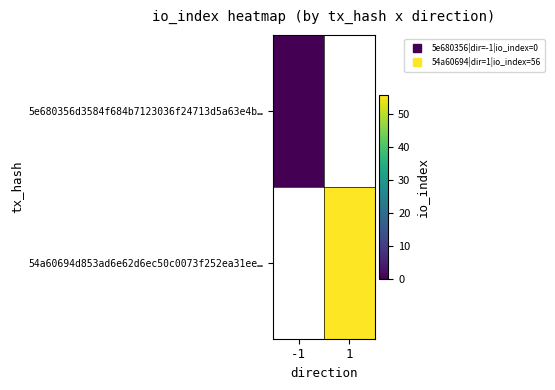

At how many categories does at least one series exceed 7?

1